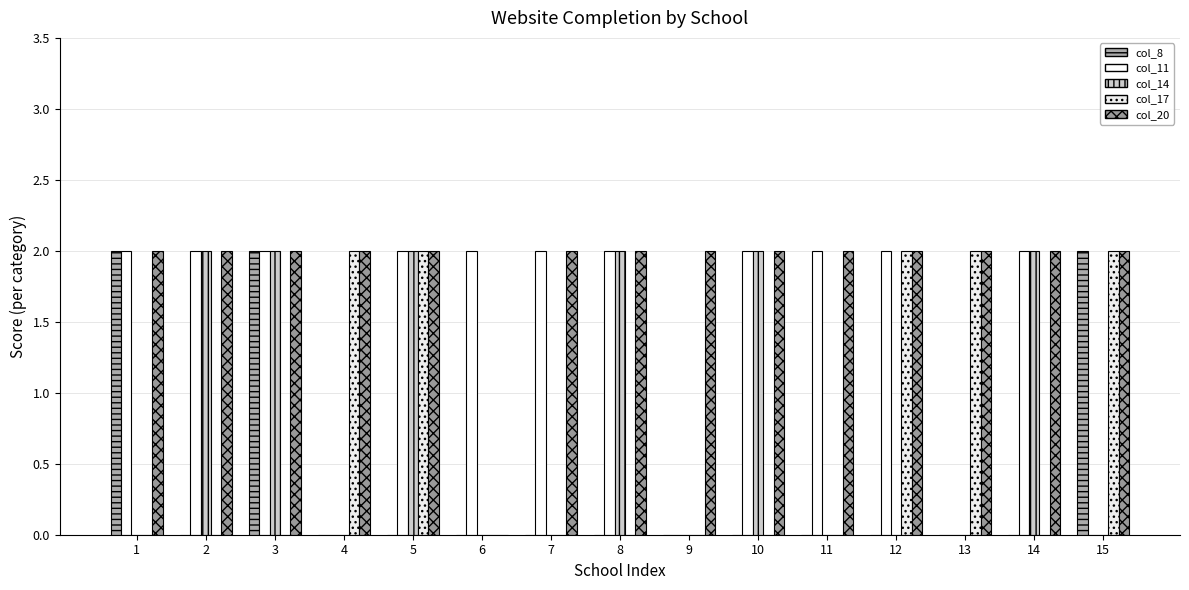

What is the total value across all series at 15?

6